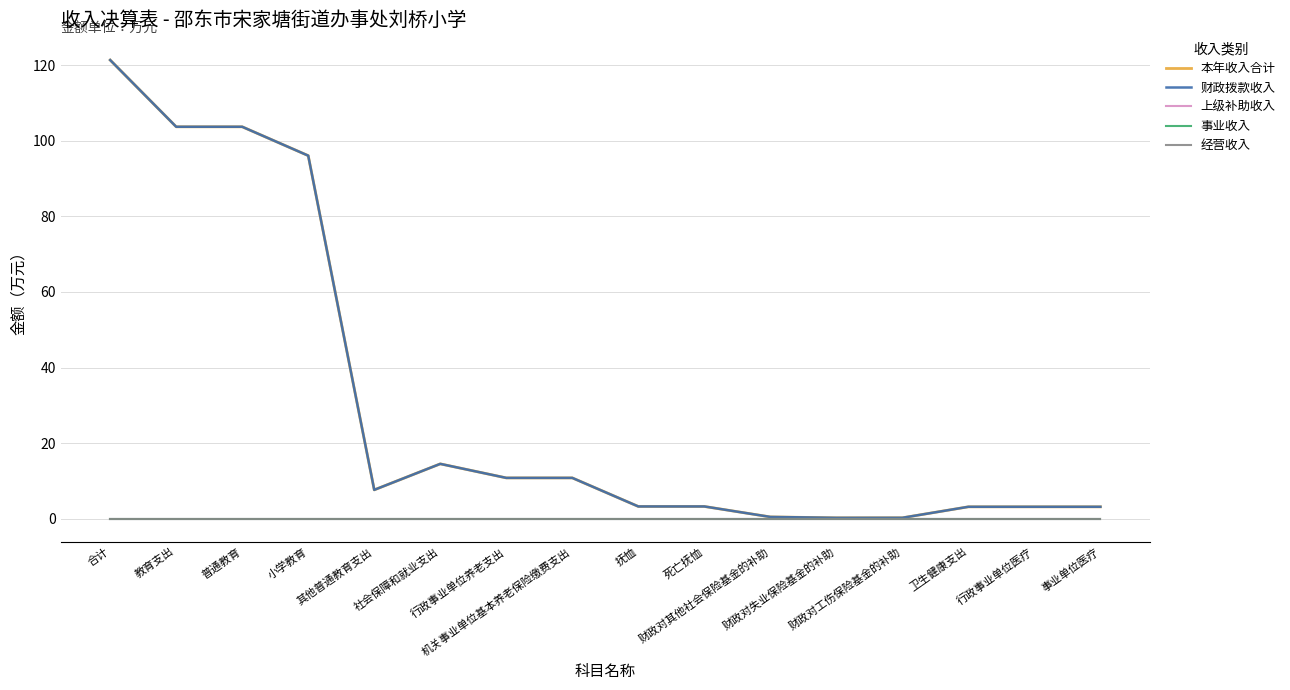

Is this an area chart (filled region under the line)?

No